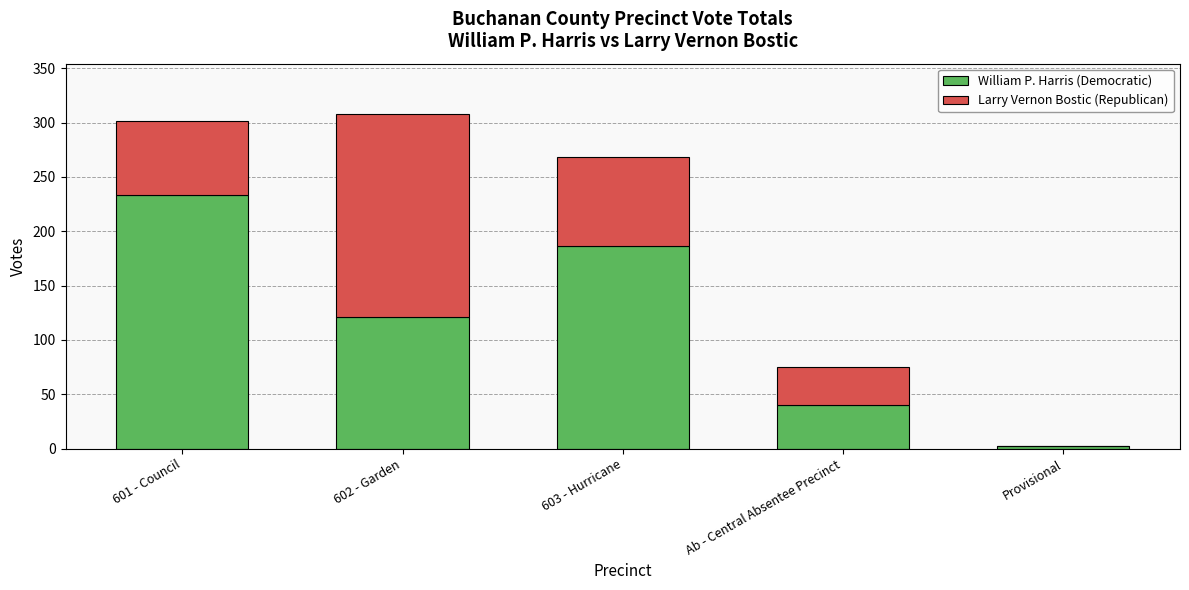

What is the highest value of the William P. Harris (Democratic) series?

233